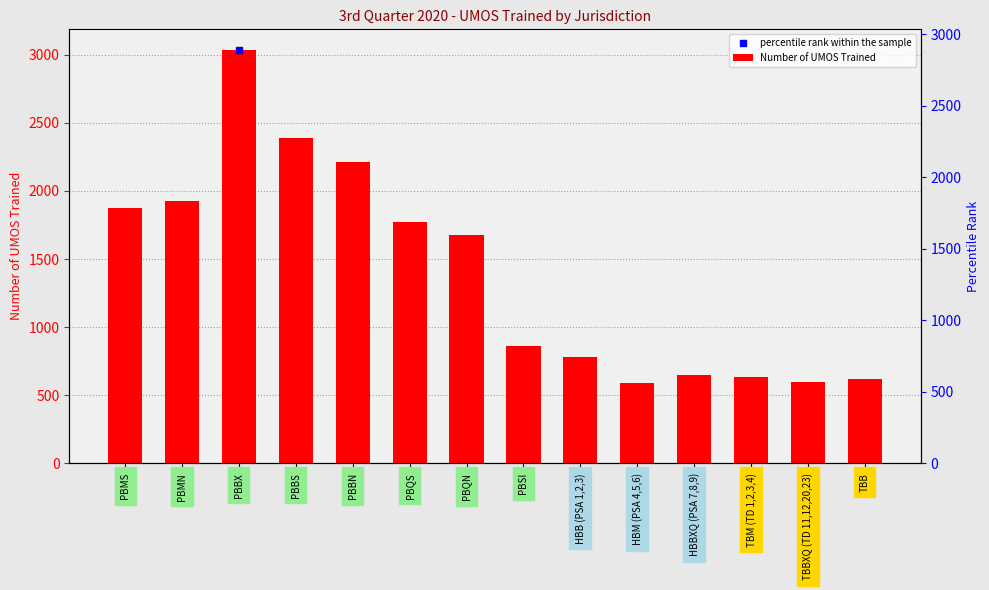

At which category does the chart reach its peak across all series?

PBBX